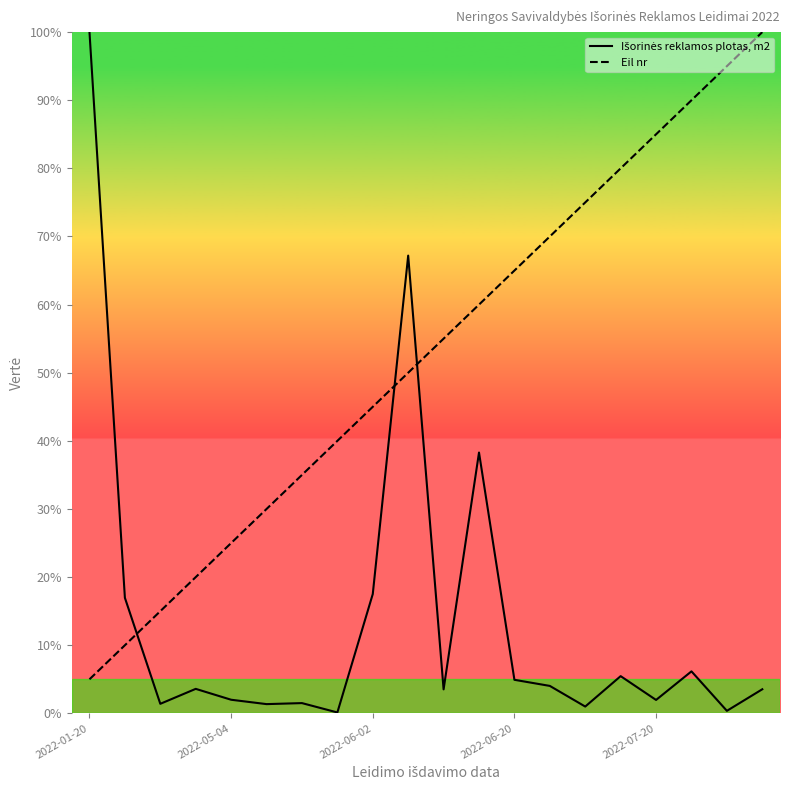

Which category has the highest value across all series?

2022-01-20